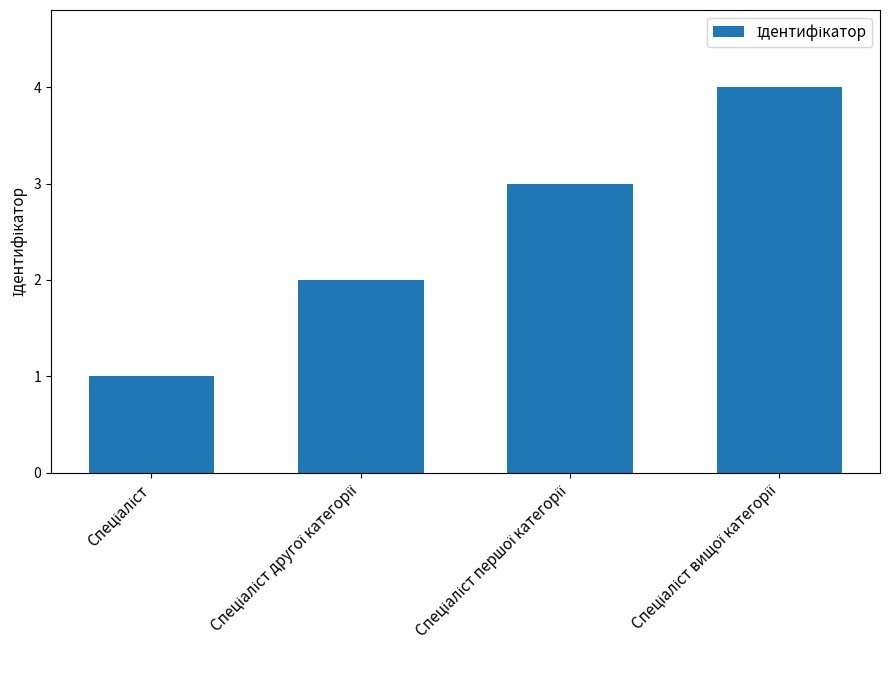

What is the greatest value displayed?

4